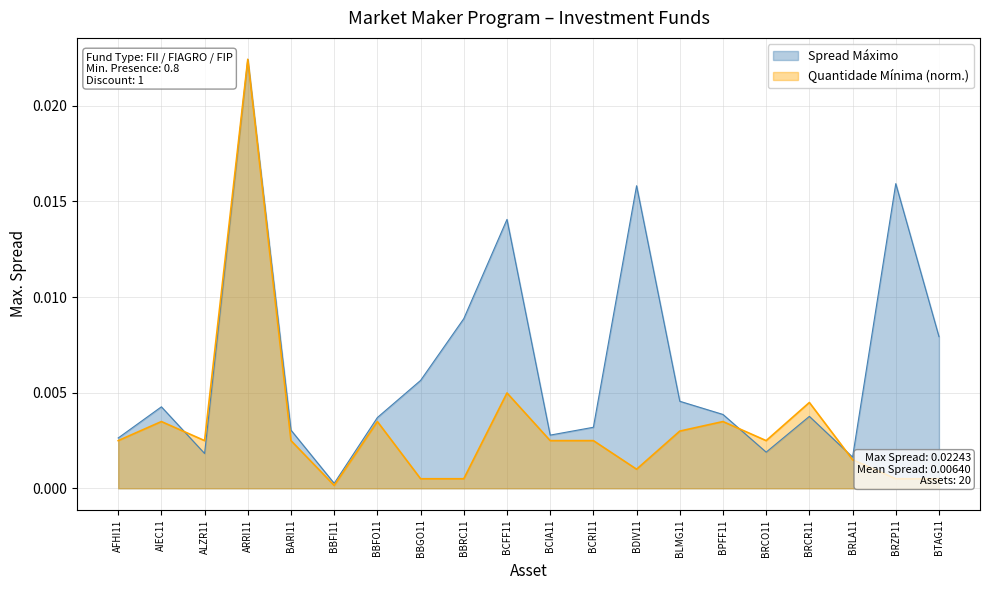

What is the sum of all Spread Máximo values?

0.1